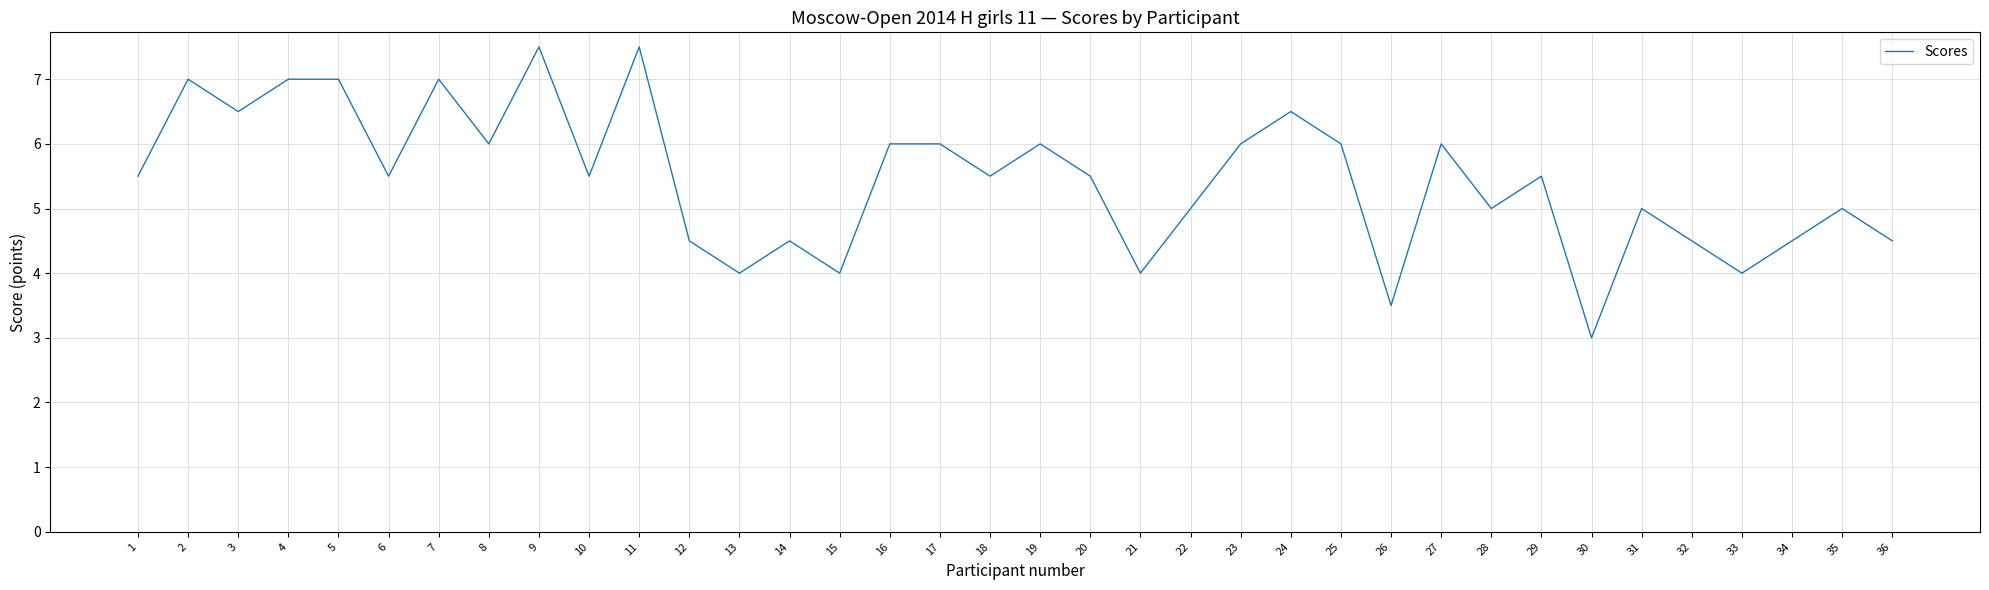

Does the chart have visible grid lines?

Yes